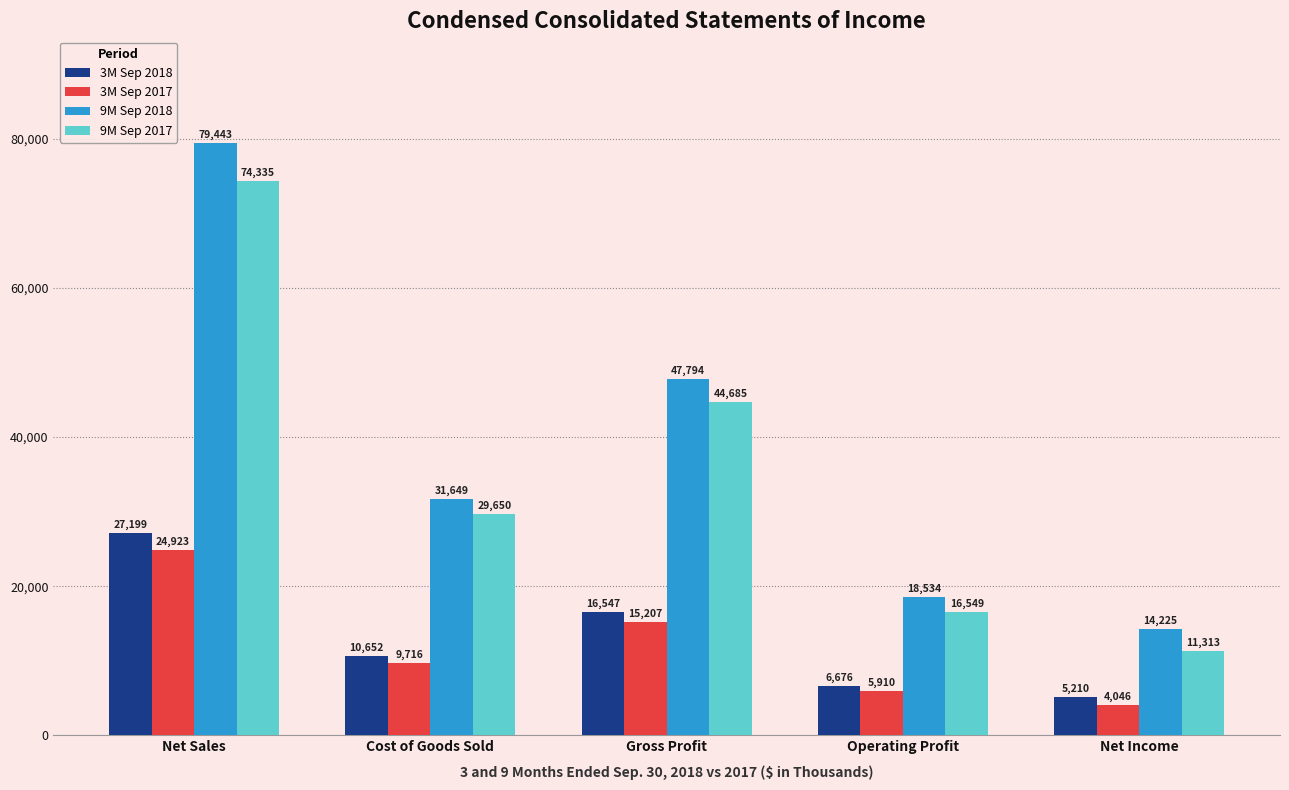

Reading left to right, transcribe all the data shown in this chart.

3M Sep 2018: 27199	10652	16547	6676	5210
3M Sep 2017: 24923	9716	15207	5910	4046
9M Sep 2018: 79443	31649	47794	18534	14225
9M Sep 2017: 74335	29650	44685	16549	11313